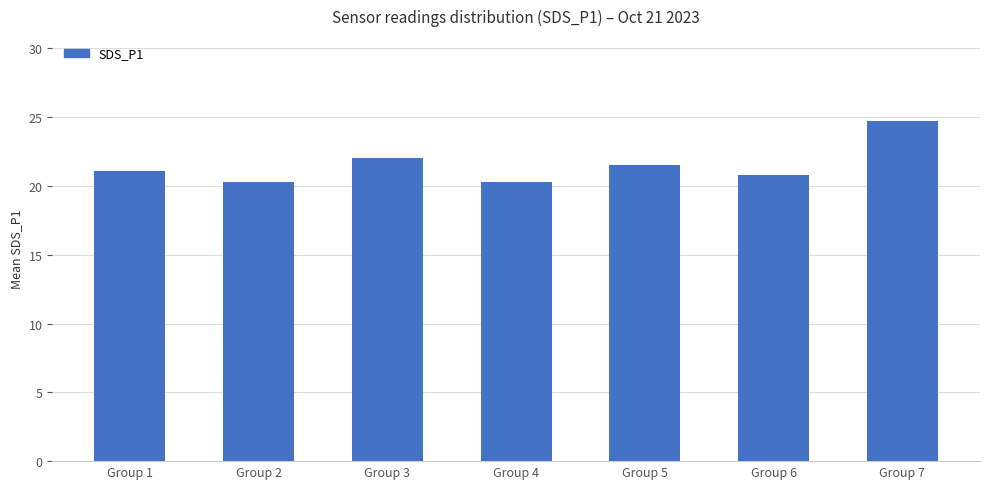

What is the value of the 1st bar from the left?

21.1